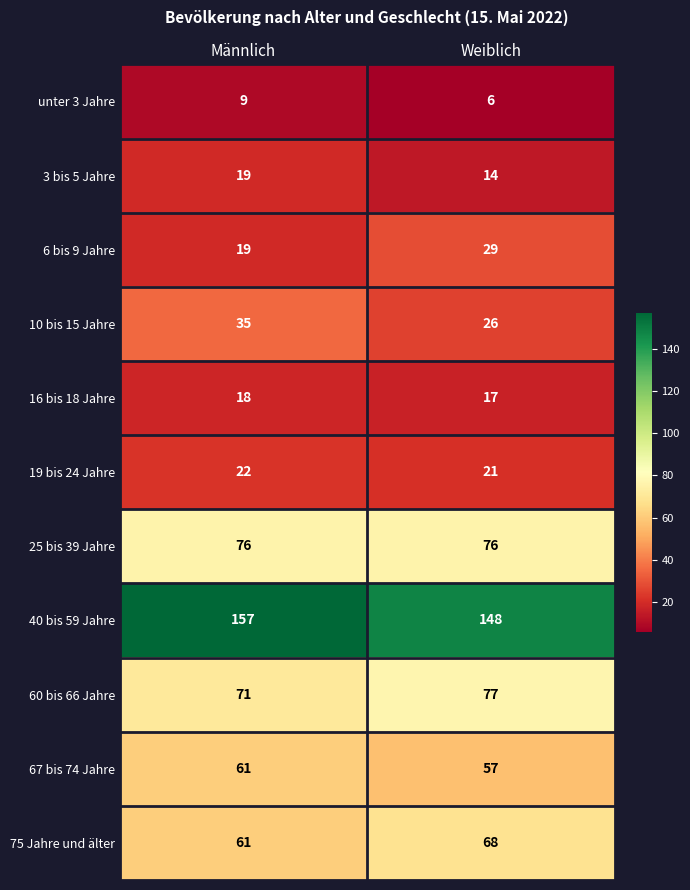

Reading left to right, transcribe all the data shown in this chart.

unter 3 Jahre: 9	6
3 bis 5 Jahre: 19	14
6 bis 9 Jahre: 19	29
10 bis 15 Jahre: 35	26
16 bis 18 Jahre: 18	17
19 bis 24 Jahre: 22	21
25 bis 39 Jahre: 76	76
40 bis 59 Jahre: 157	148
60 bis 66 Jahre: 71	77
67 bis 74 Jahre: 61	57
75 Jahre und älter: 61	68